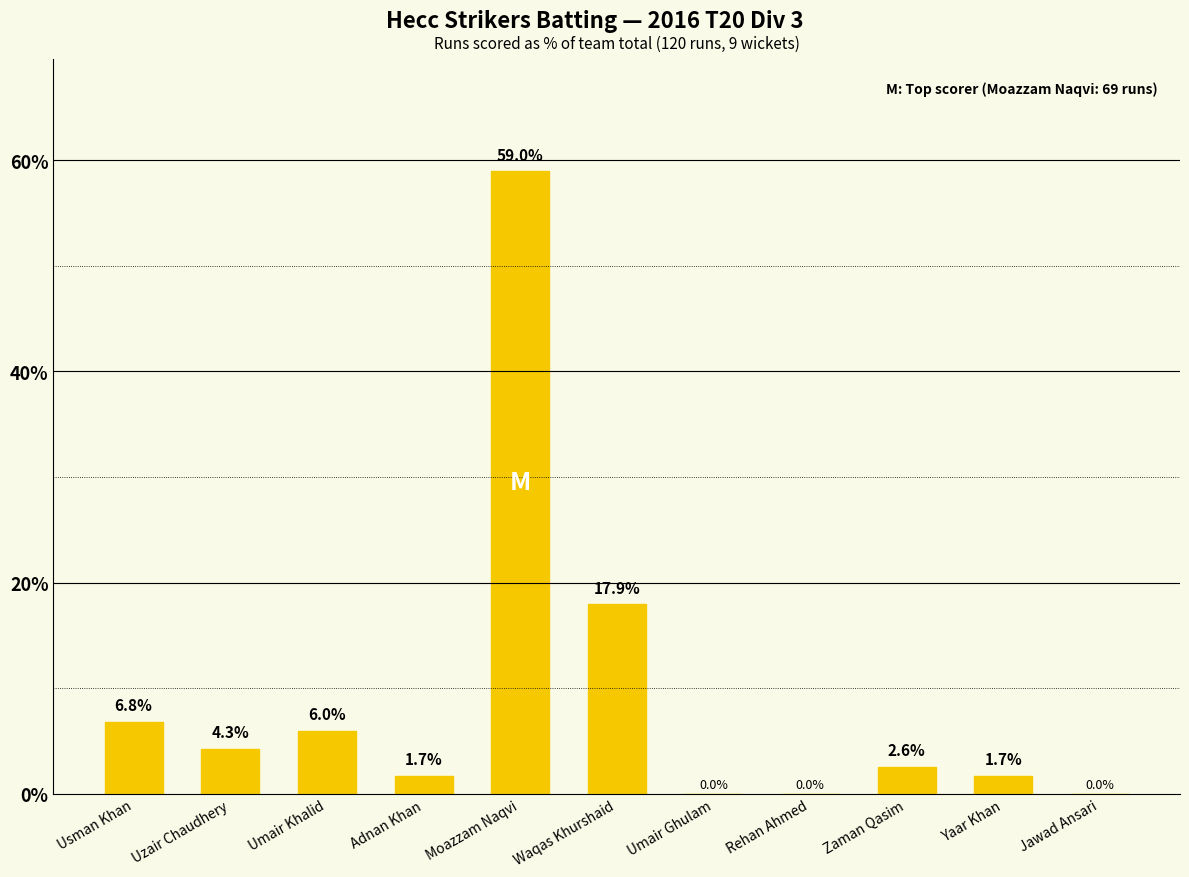

How many positive values are there?

8